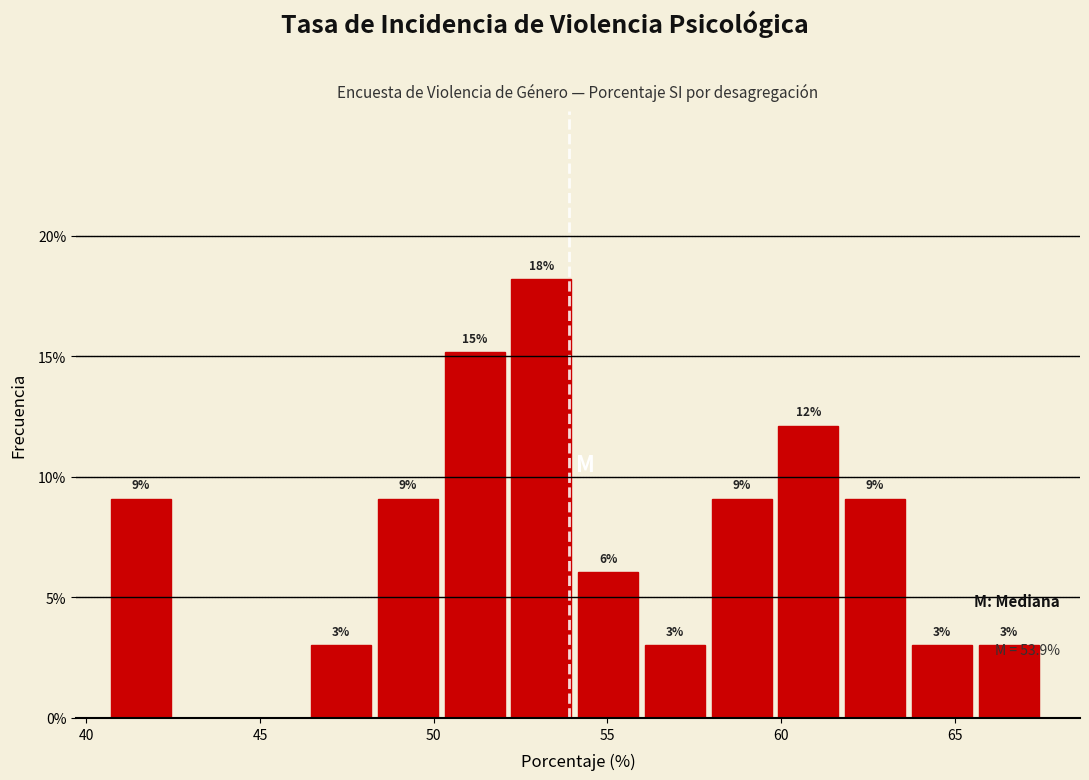

Read against the x-axis, roughly where is the centre of the tallest bar?

53.0